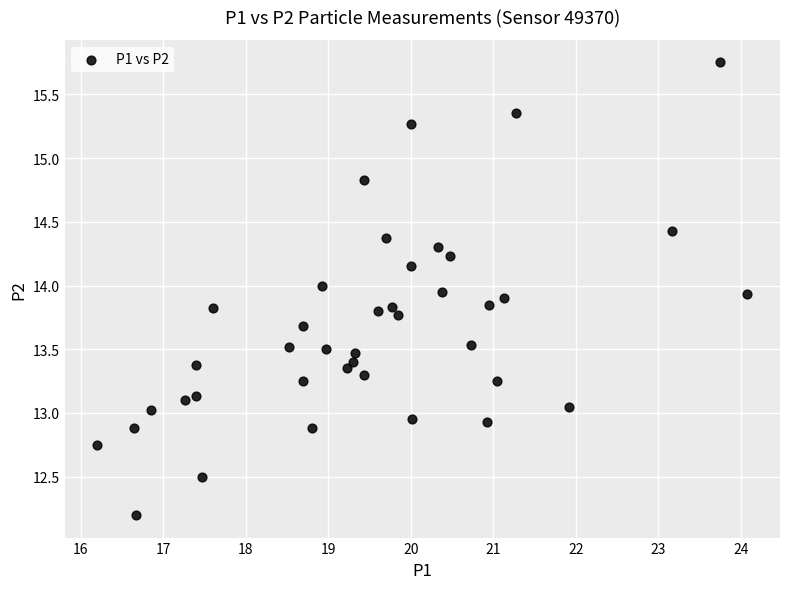

What is the range of X values (max minus min)?

7.9